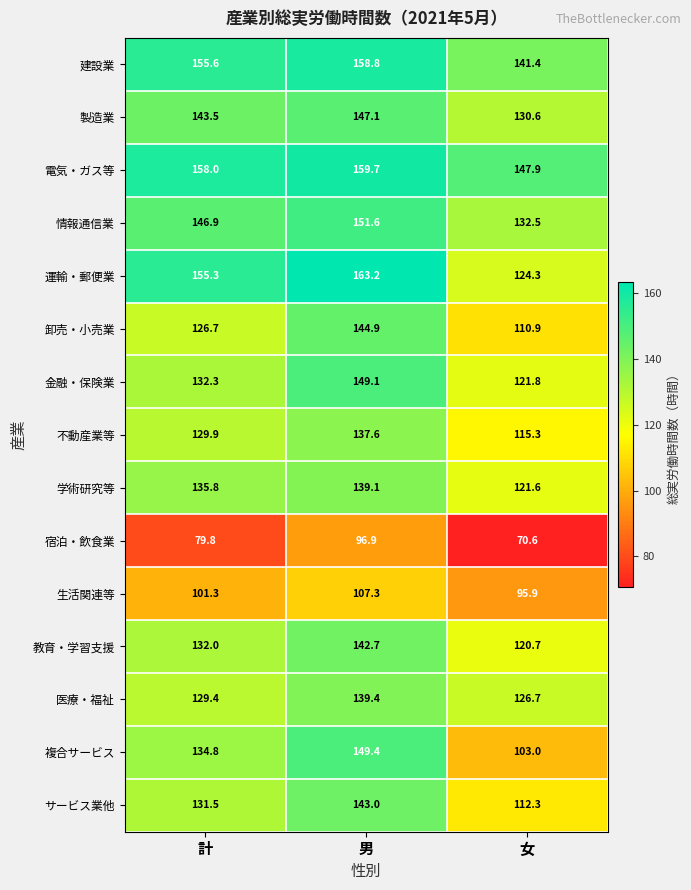

True or false: 学術研究等 has a value of 53.9 at 女.

False